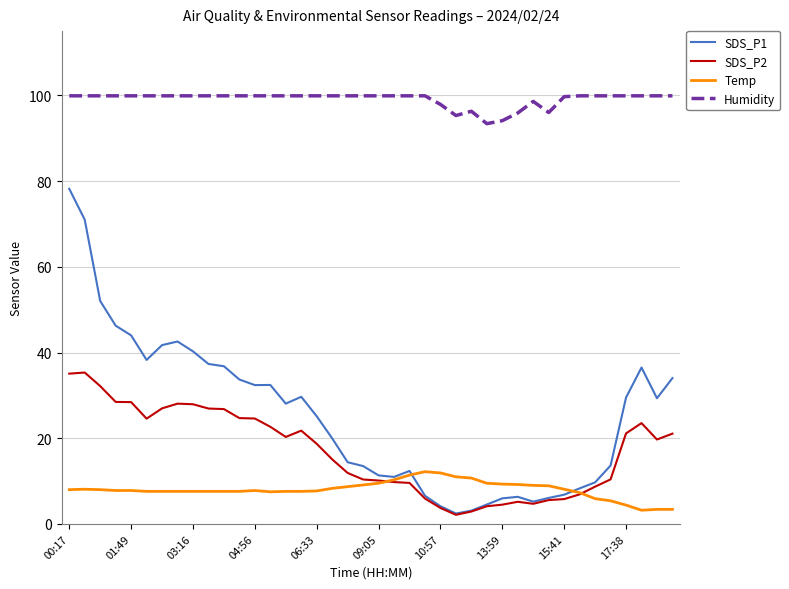

What are all the series names shown in the legend?

SDS_P1, SDS_P2, Temp, Humidity